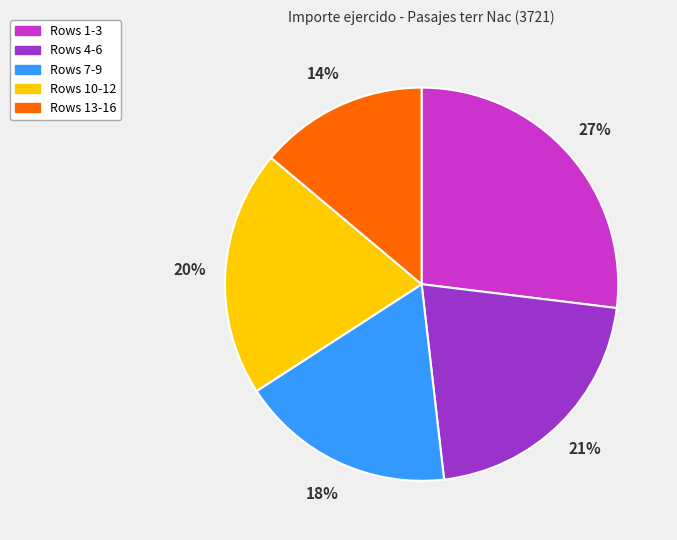

How many slices are in this pie chart?

5